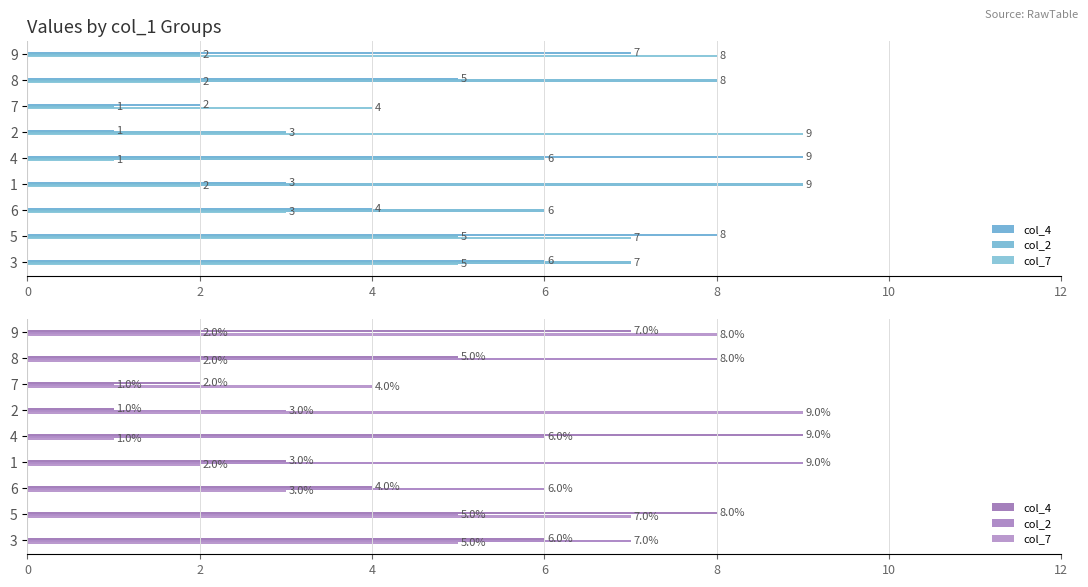

Reading right to left, what are all the values shown in this chart?

col_4: 7	5	2	1	9	3	4	8	6
col_2: 2	8	1	3	6	9	6	5	7
col_7: 8	2	4	9	1	2	3	7	5